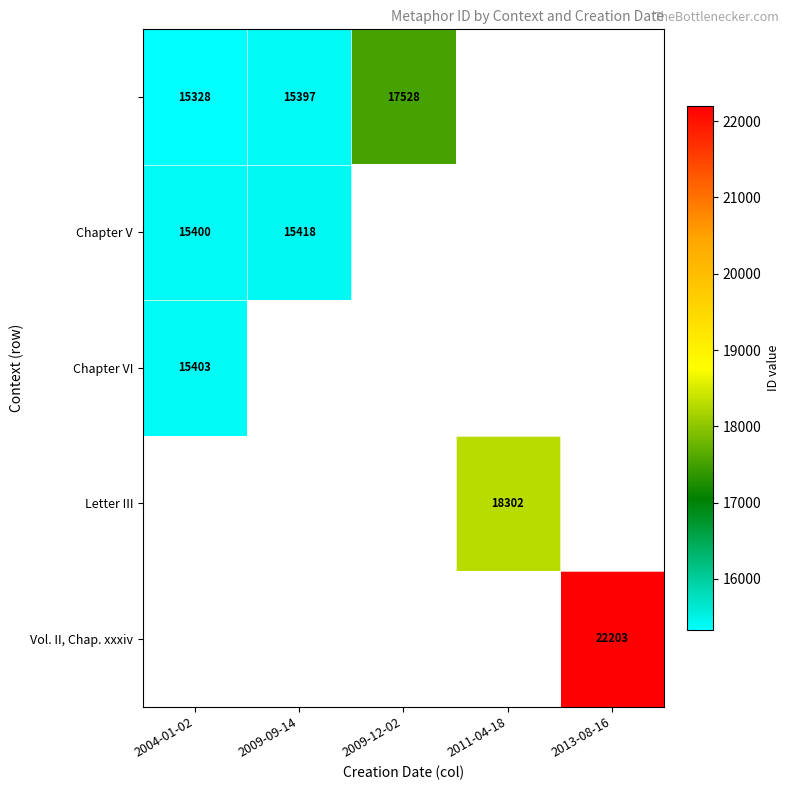

The value of Letter III at 2011-04-18 is 18302. True or false?

True